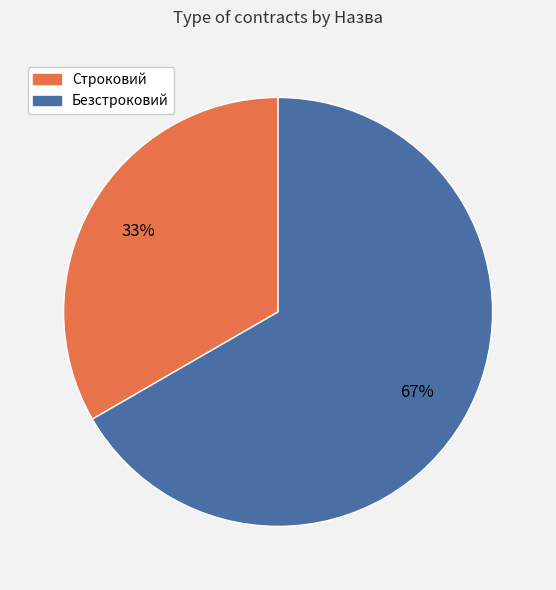

True or false: Безстроковий accounts for 67% of the total.

True